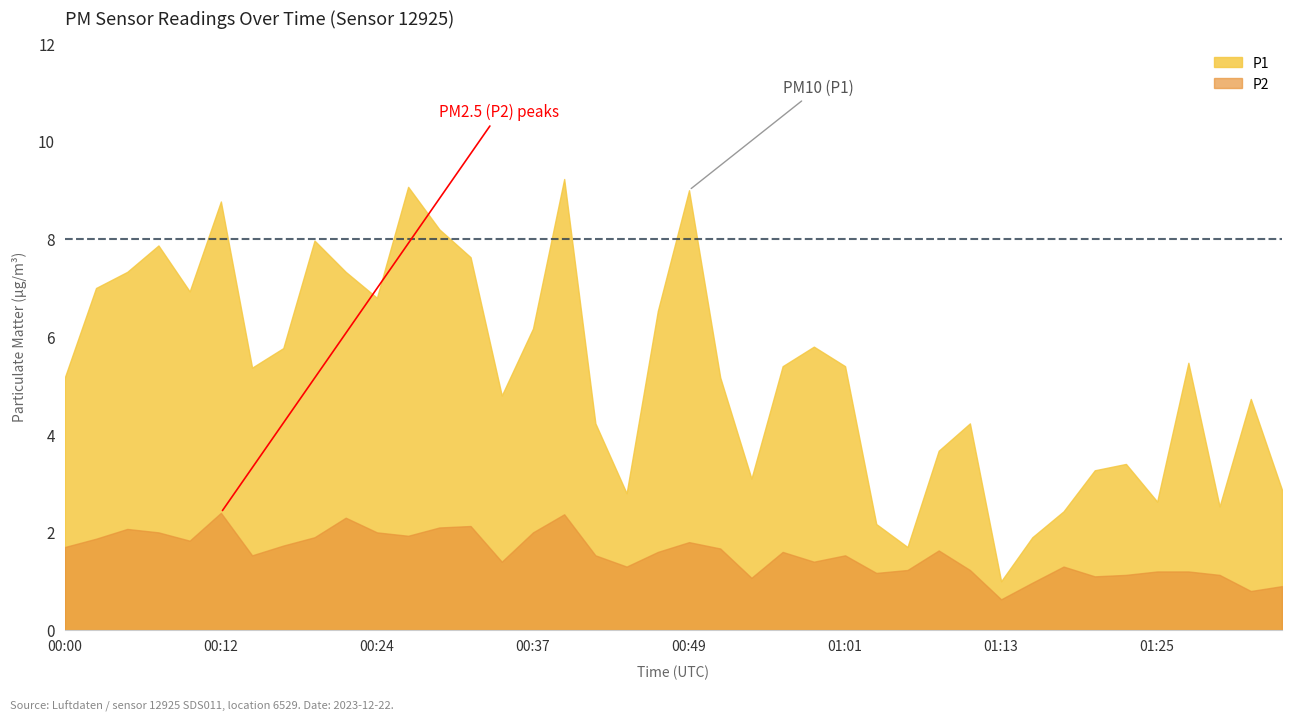

List the series in order of their overall mean, highest first.

P1, P2